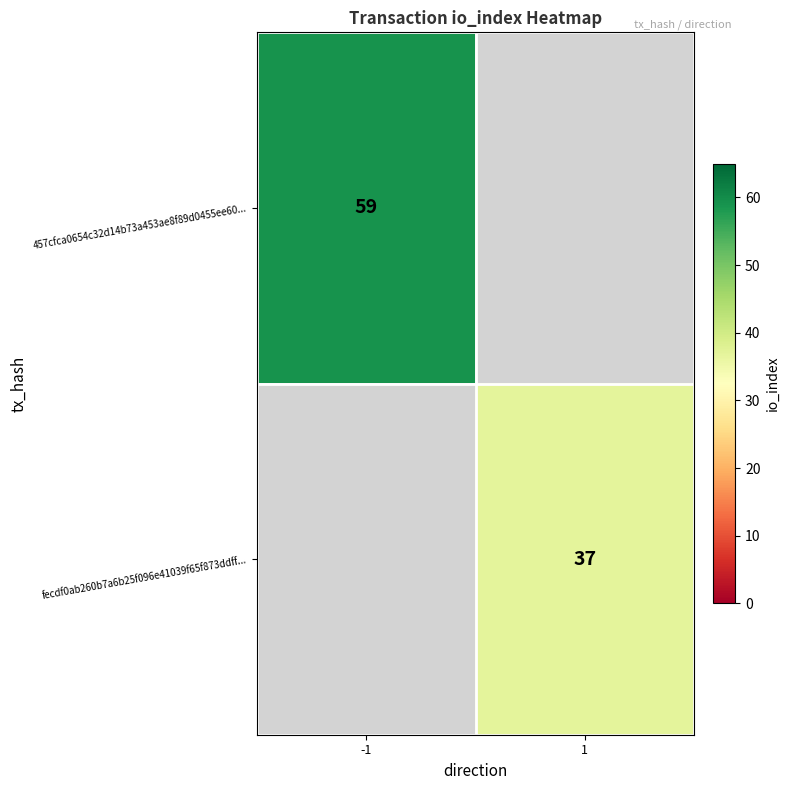

True or false: 457cfca0654c32d14b73a453ae8f89d0455ee60... has a value of 59 at -1.

True